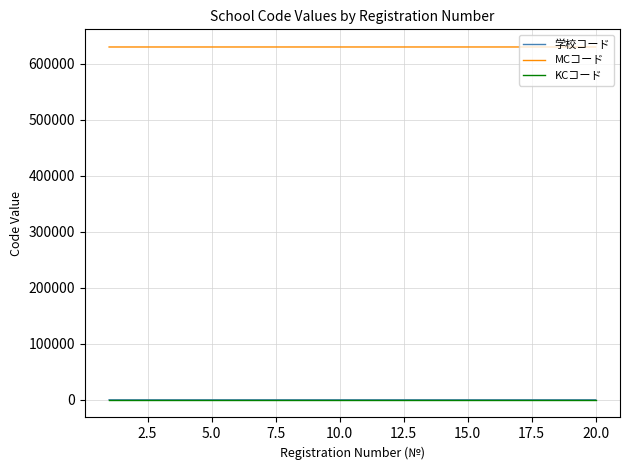

What is the maximum value shown in the chart?

630120